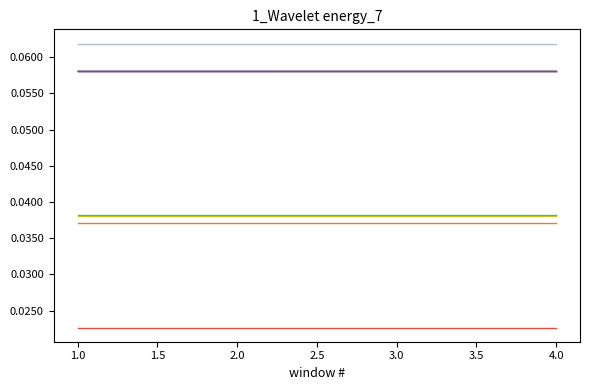

What position from the left is 2.0?

2